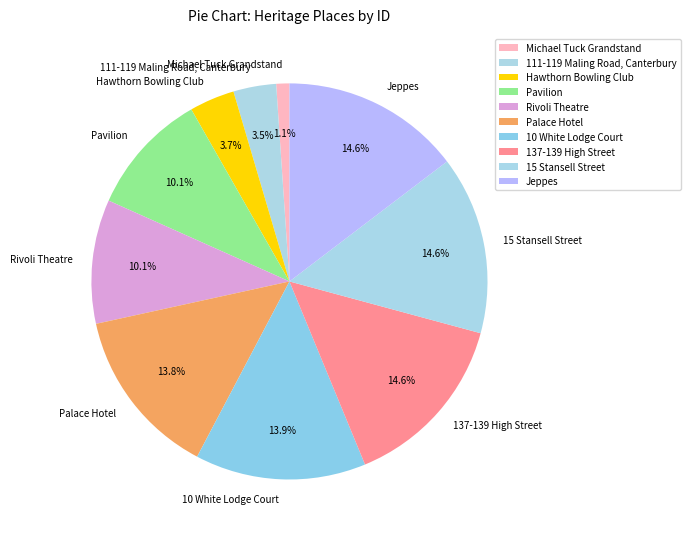

Which slice is the smallest?

Michael Tuck Grandstand